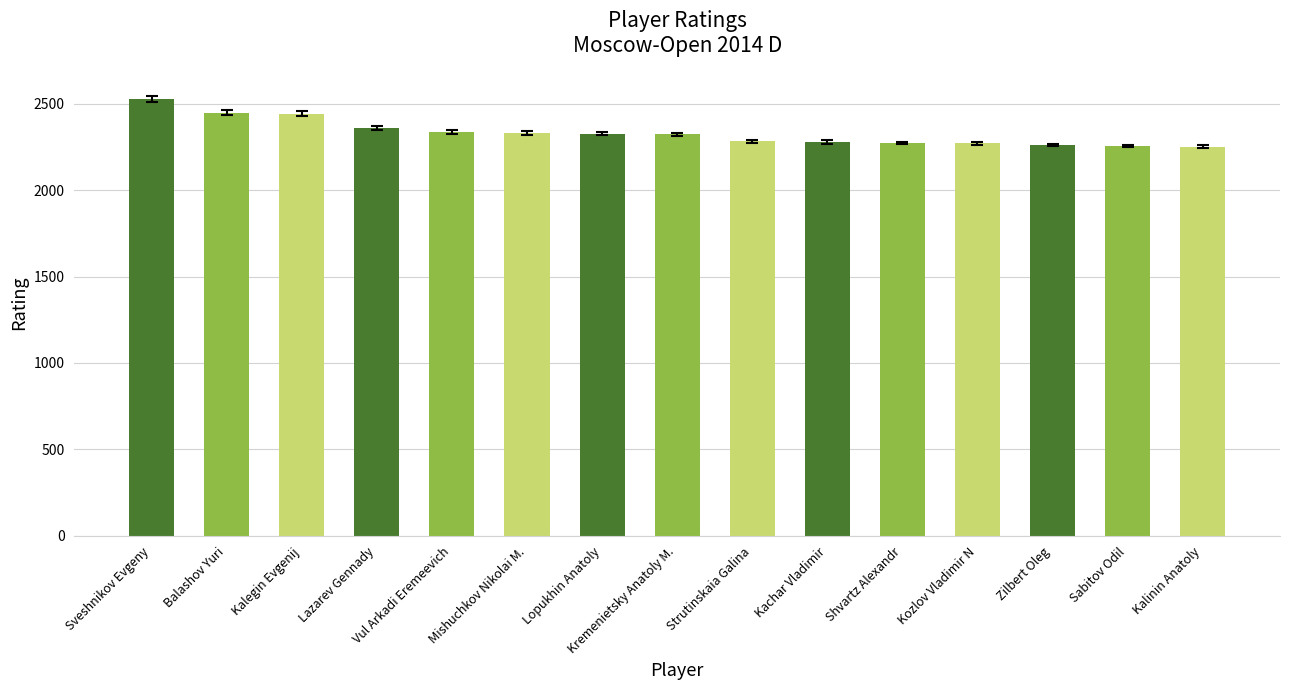

True or false: the data shows 2447 at Balashov Yuri.

True